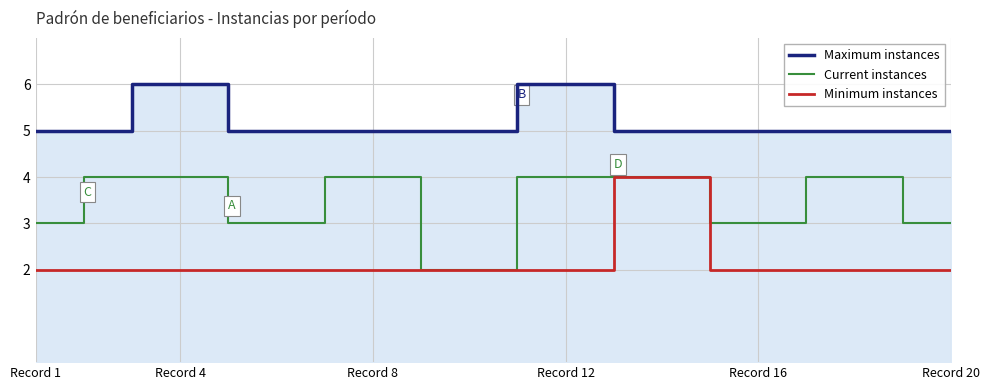

What is the sum of all Minimum instances values?

44